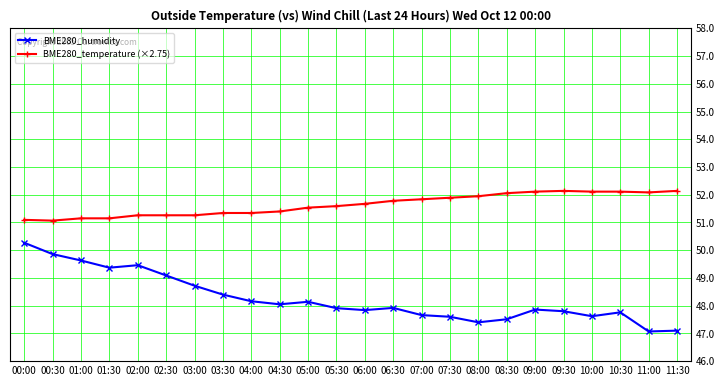

True or false: BME280_humidity has more than 0 interior local peaks.

True